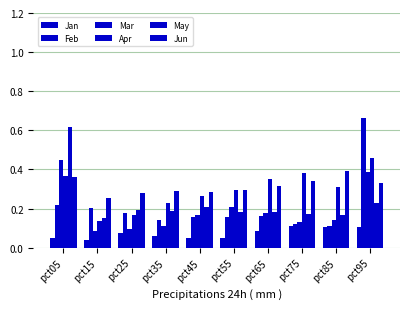

At how many categories does at least one series exceed 0?

10